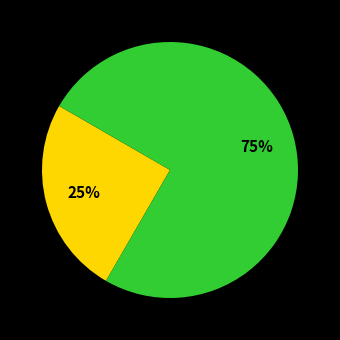

To the nearest percent, what is the average slice percentage?

50%